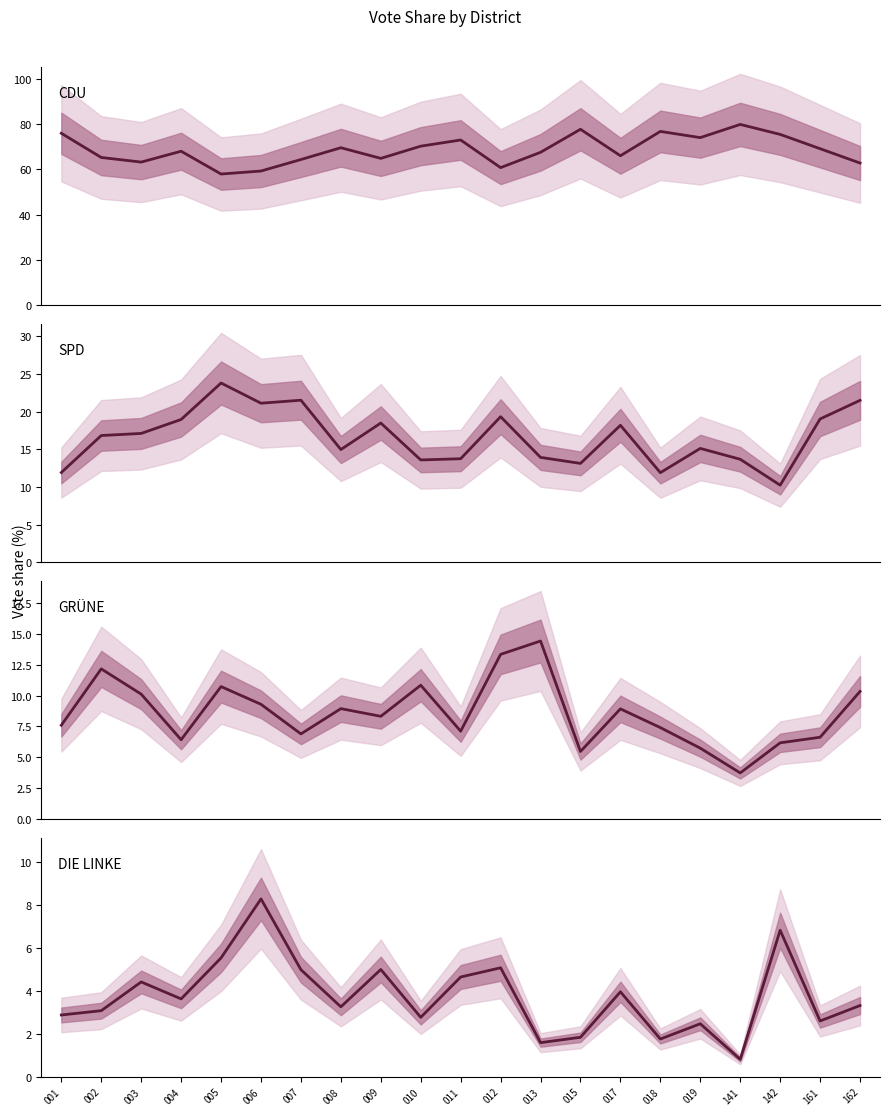

What is the minimum value for DIE LINKE_Proz?

0.8